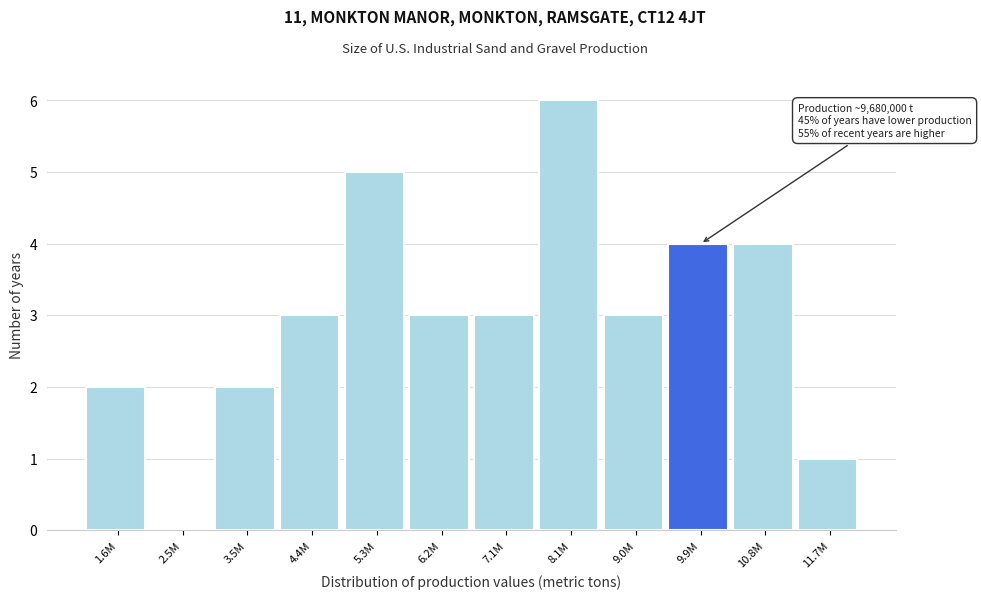

Reading left to right, what are all the values shown in this chart?

1.6M=2	2.5M=0	3.5M=2	4.4M=3	5.3M=5	6.2M=3	7.1M=3	8.1M=6	9.0M=3	9.9M=4	10.8M=4	11.7M=1